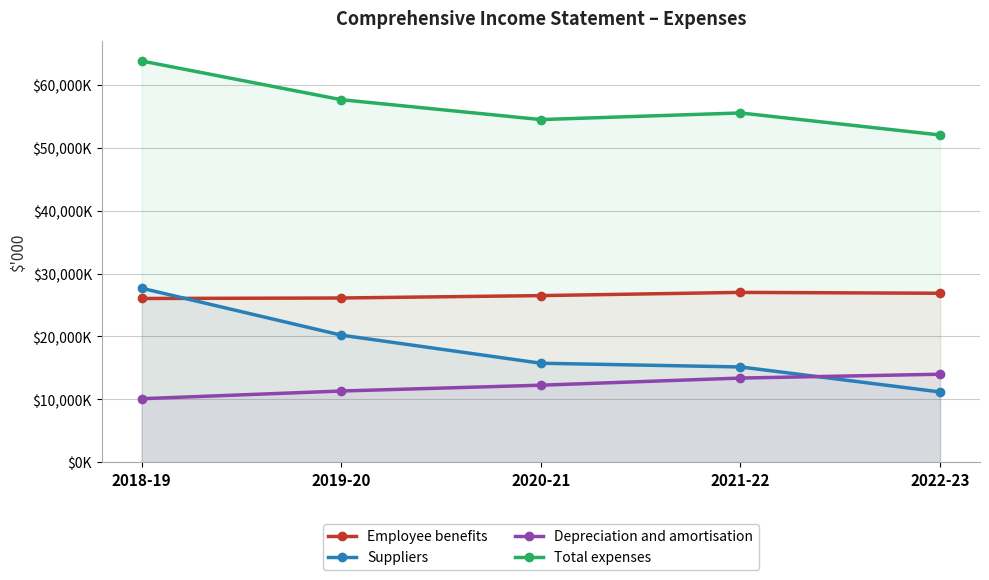

Rank the categories by Depreciation and amortisation value from lowest to highest.

2018-19, 2019-20, 2020-21, 2021-22, 2022-23